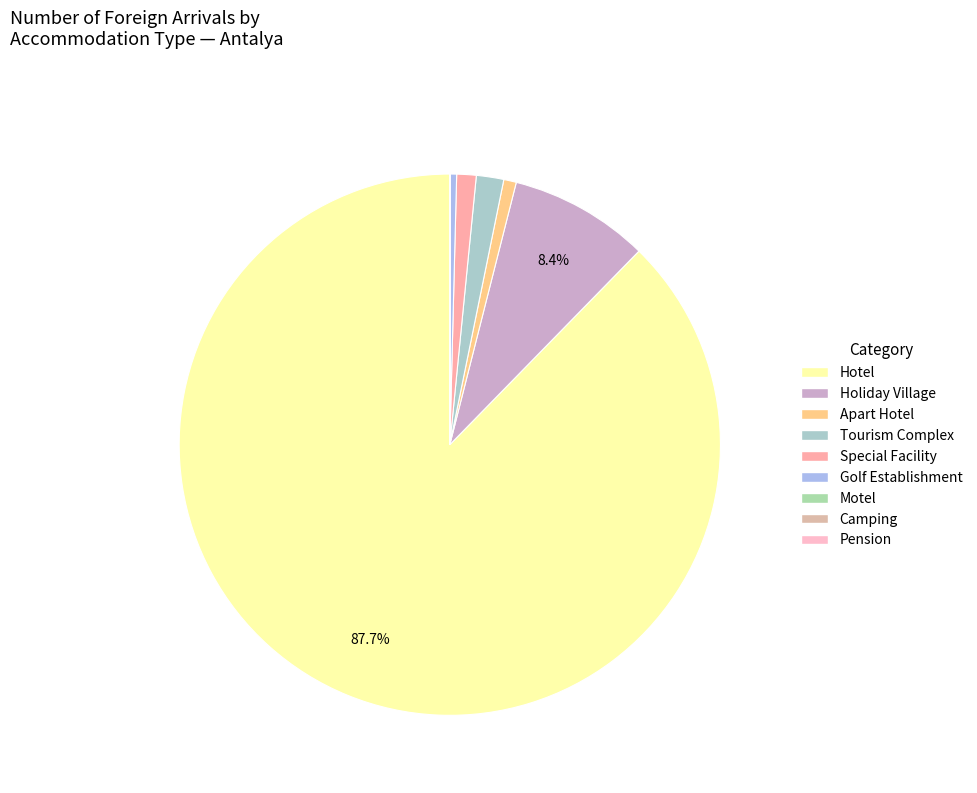

Is there any slice that represents more than half of the pie?

Yes